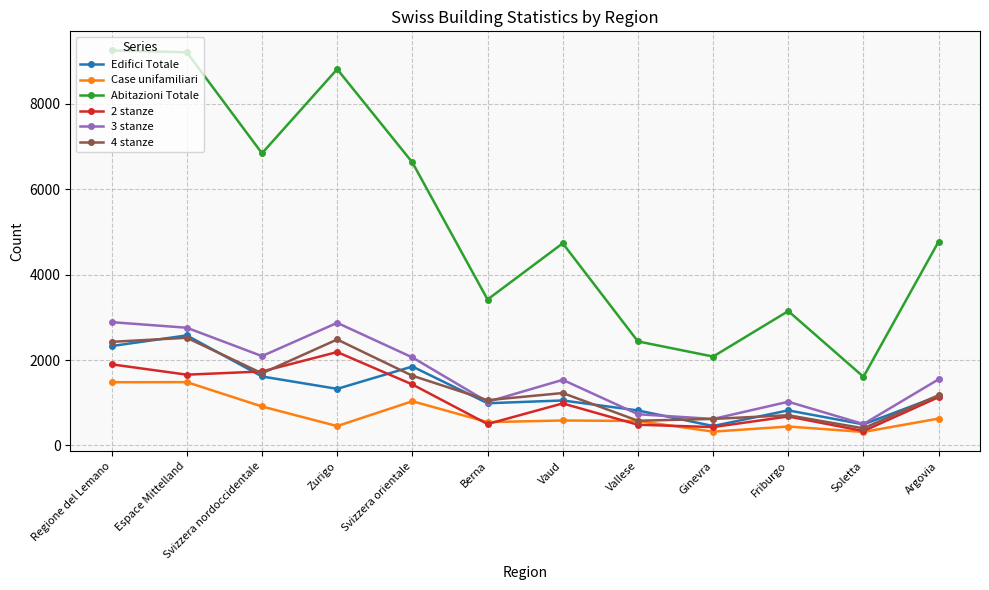

Where does the 4 stanze series first go above 1227?

Regione del Lemano